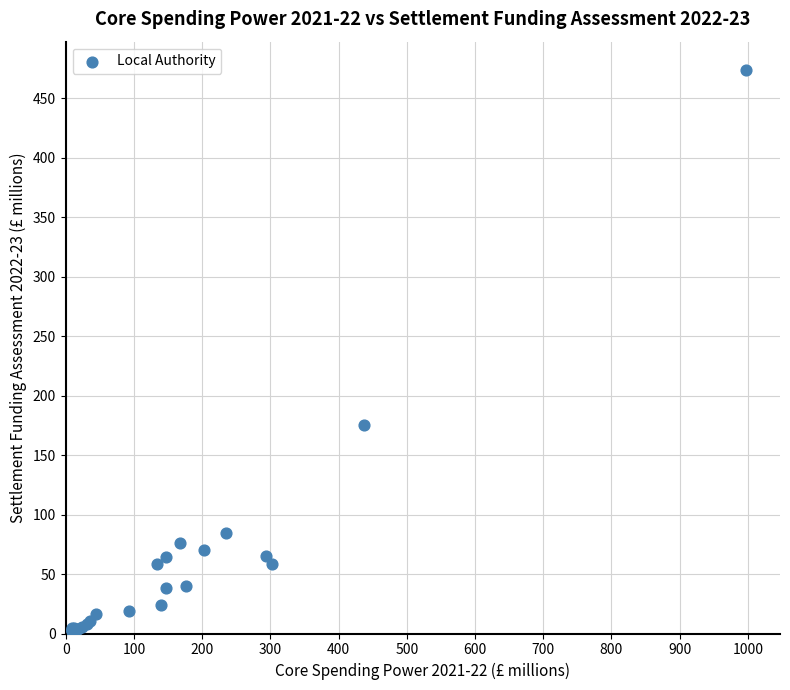

What Y value in the scatter plot is closest to 237?

175.1